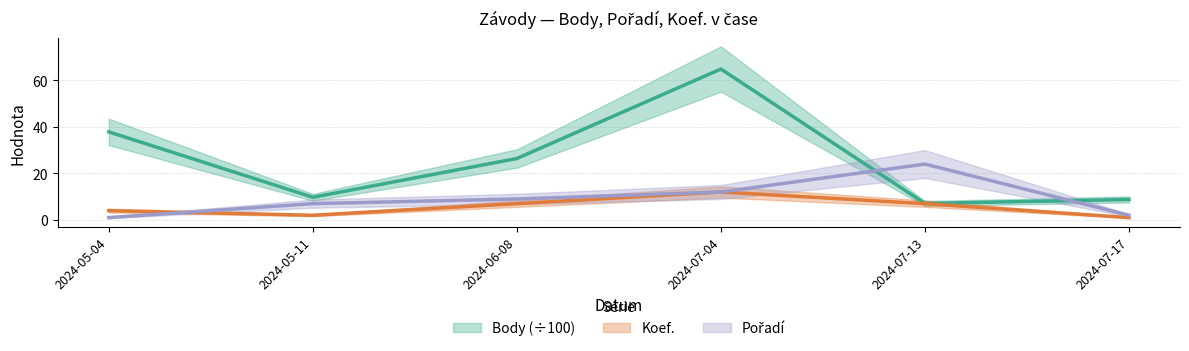

List the labels in order of Koef. value, largest first.

2024-07-04, 2024-06-08, 2024-07-13, 2024-05-04, 2024-05-11, 2024-07-17